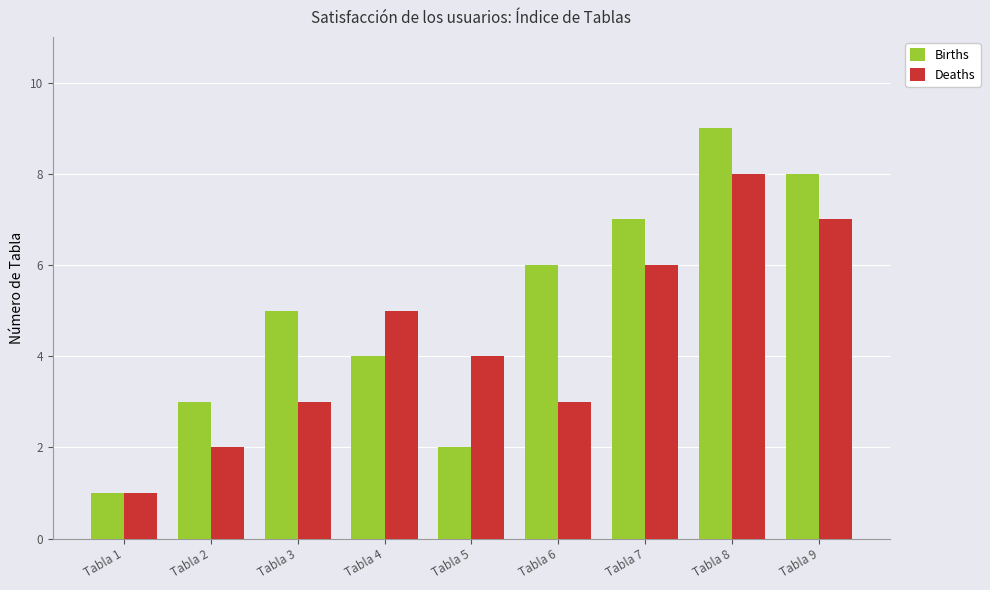

At which label does Births reach its minimum?

Tabla 1